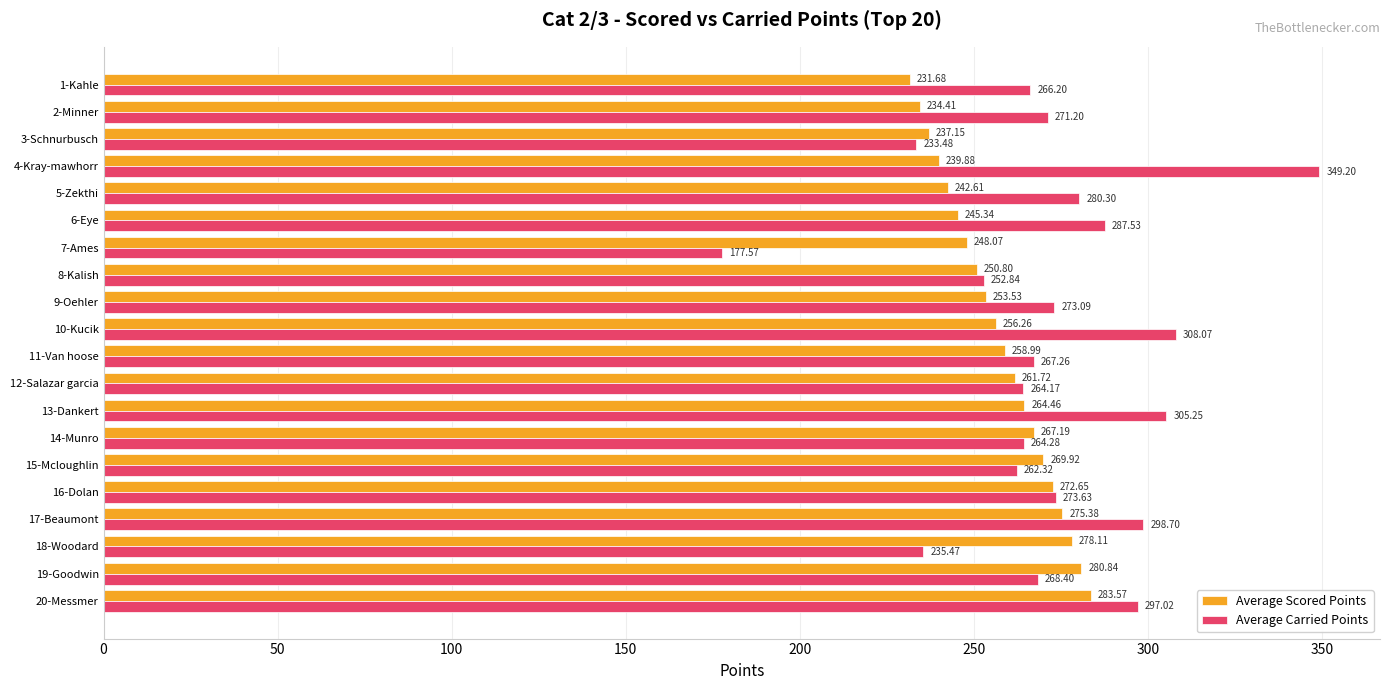

Count the number of categories in the chart.

20